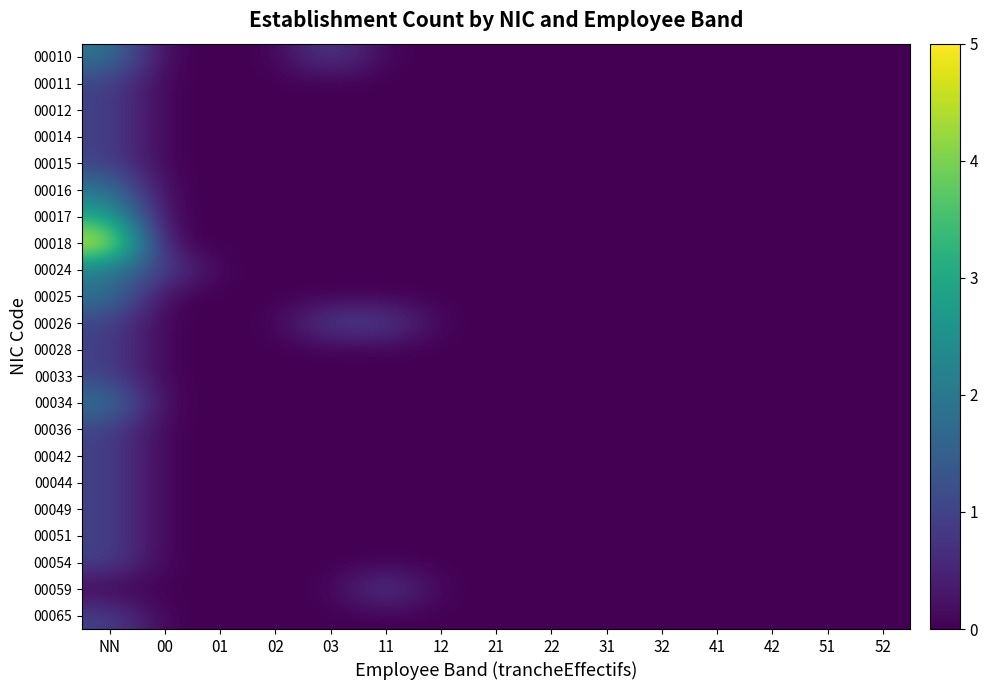

Which series has the largest range (max minus min)?

00018